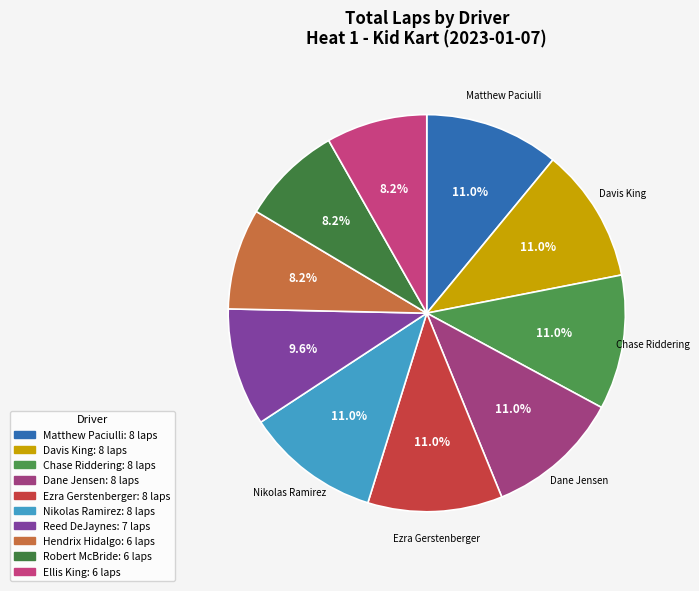

What is the change in value from Matthew Paciulli to Robert McBride?

-2